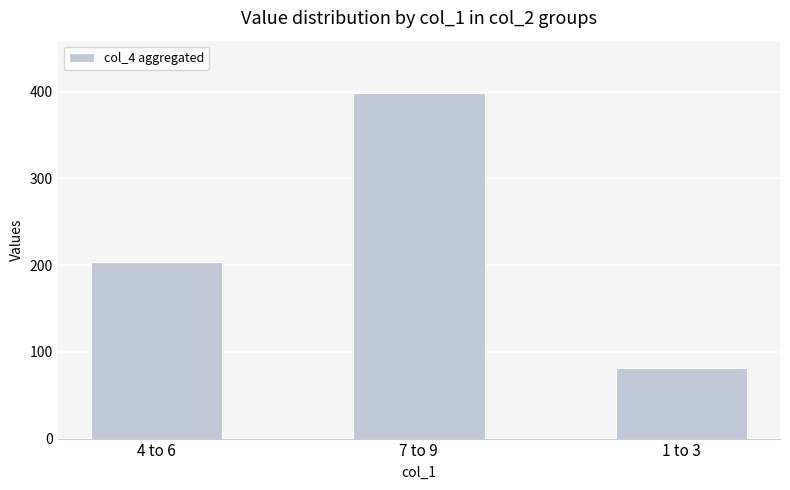

What is the change in value from 7 to 9 to 1 to 3?

-318